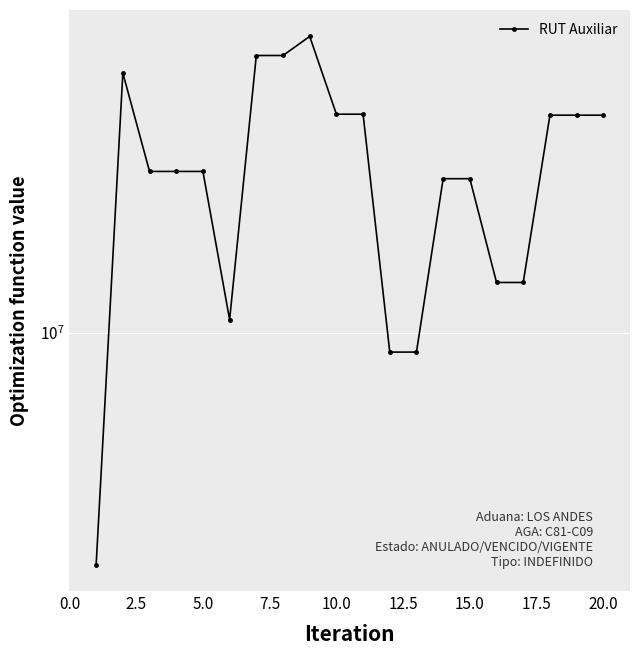

True or false: the data shows 13546338 at 5.0.

True